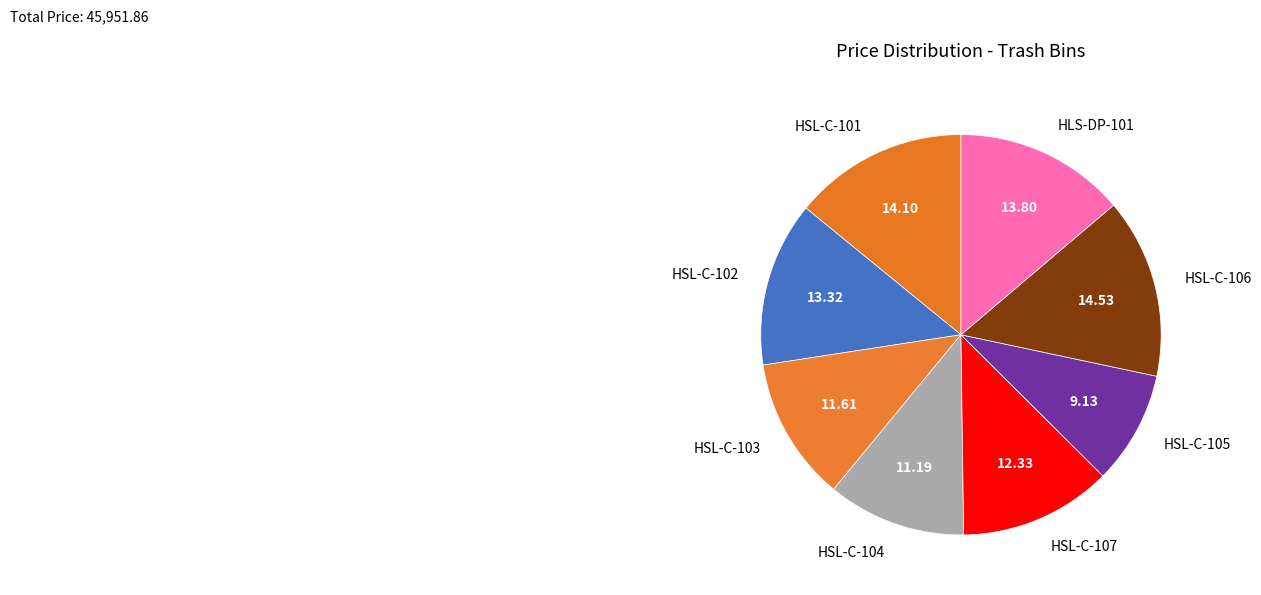

Combined, do HSL-C-106 and HSL-C-102 account for over 50%?

No